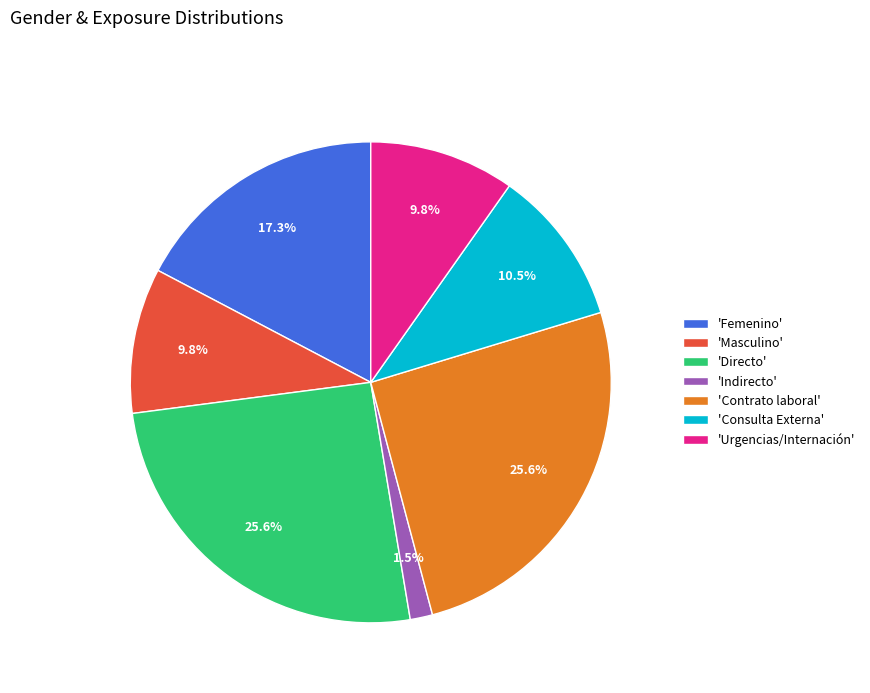

Is there a majority slice in this chart?

No